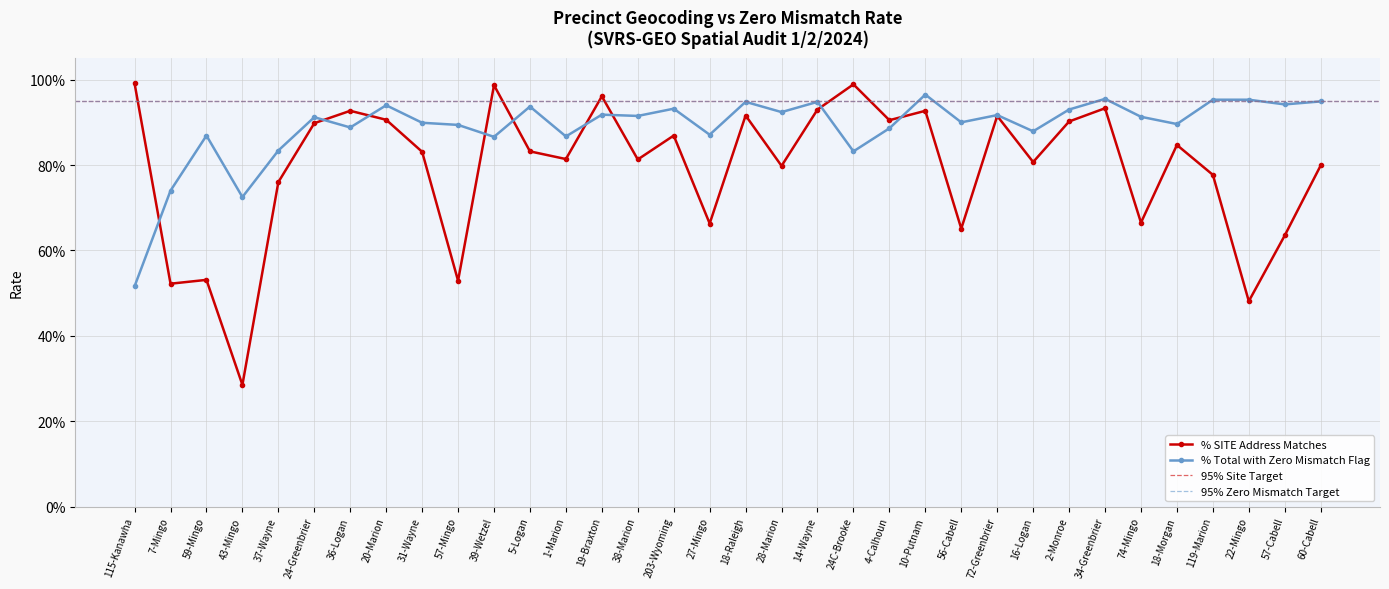

How many lines are shown in the chart?

2